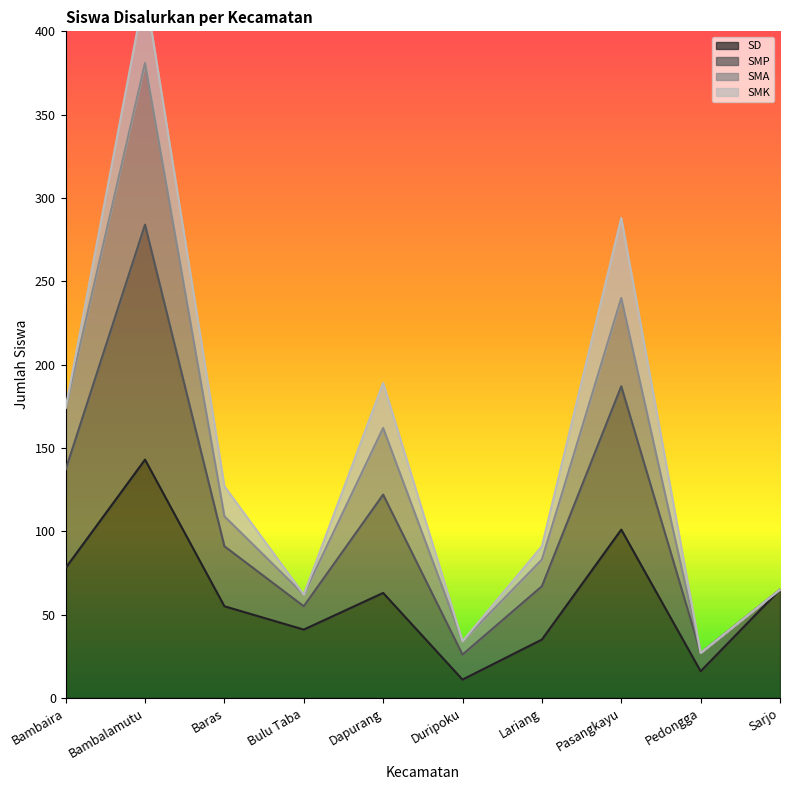

True or false: SD has a value of 16 at Pedongga.

True